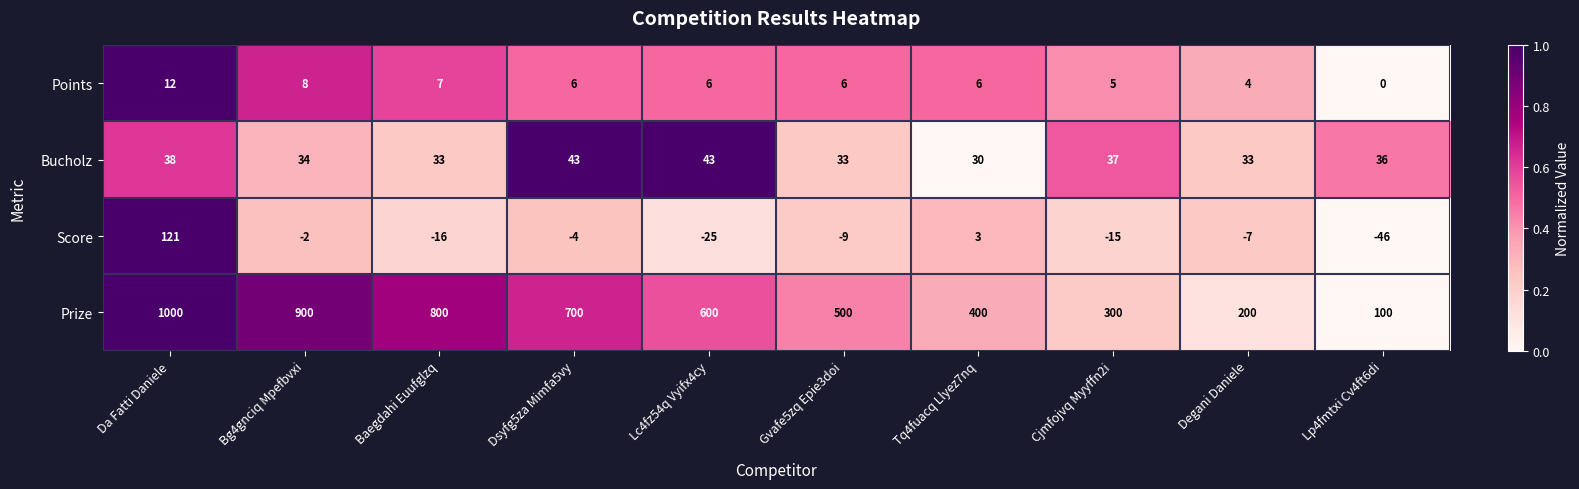

How many data points does each series have?

10